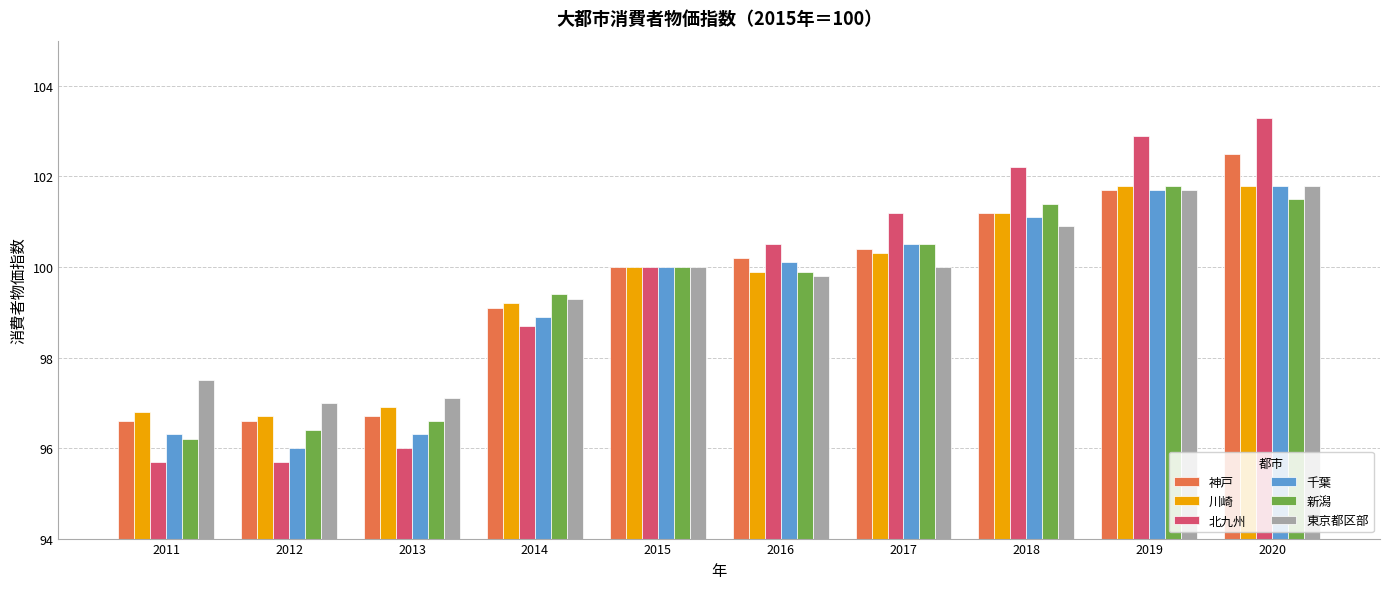

What value does the 川崎 series have at 2015?

100.0